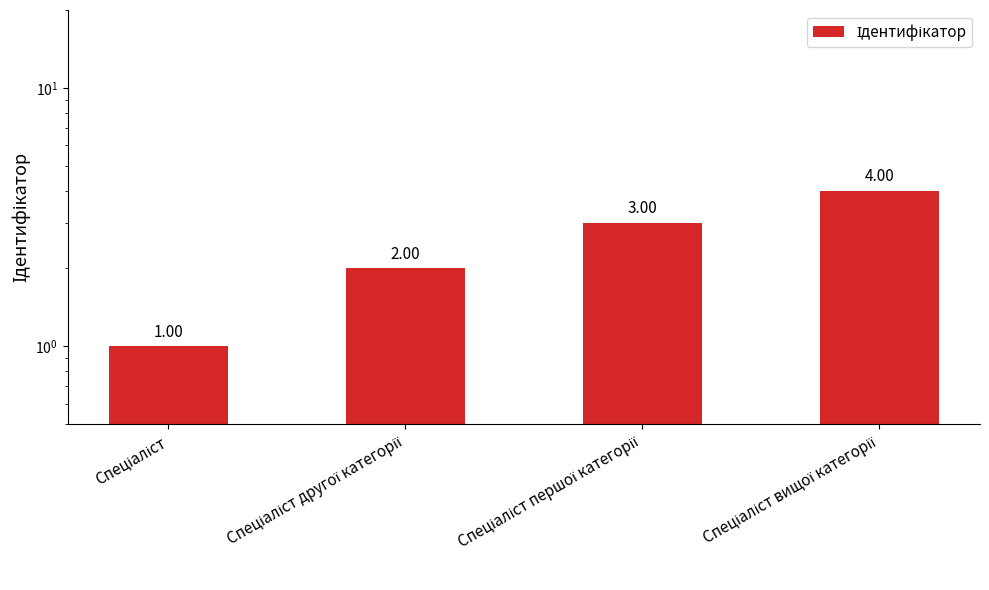

Is it true that the value at Спеціаліст першої категорії is 5?

False